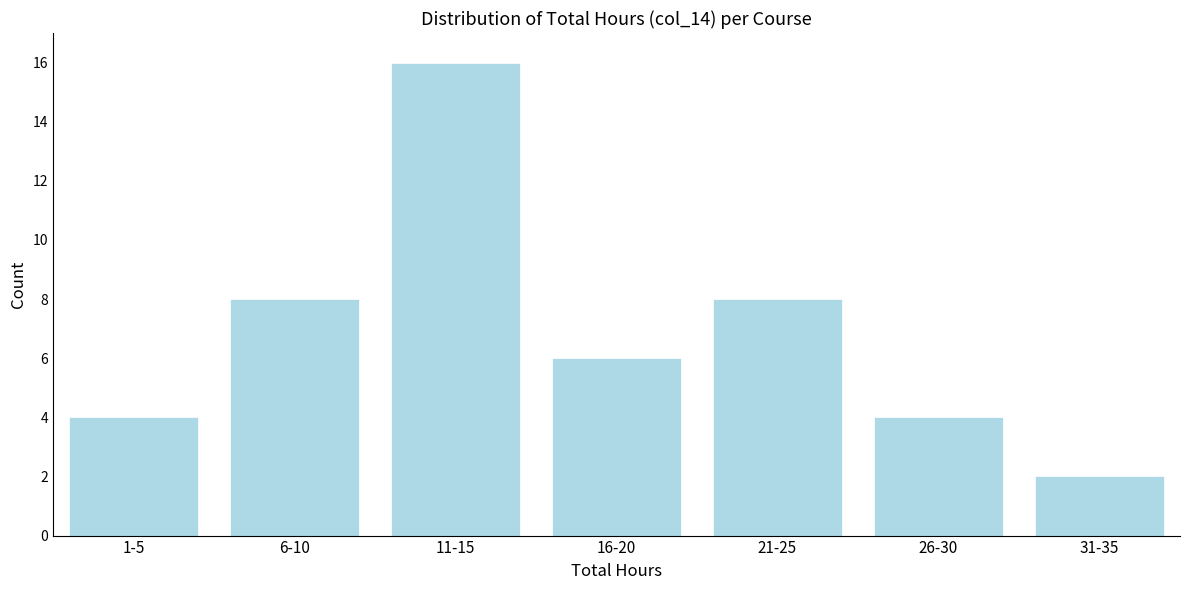

Reading left to right, list all the values displayed in this chart.

4	8	16	6	8	4	2